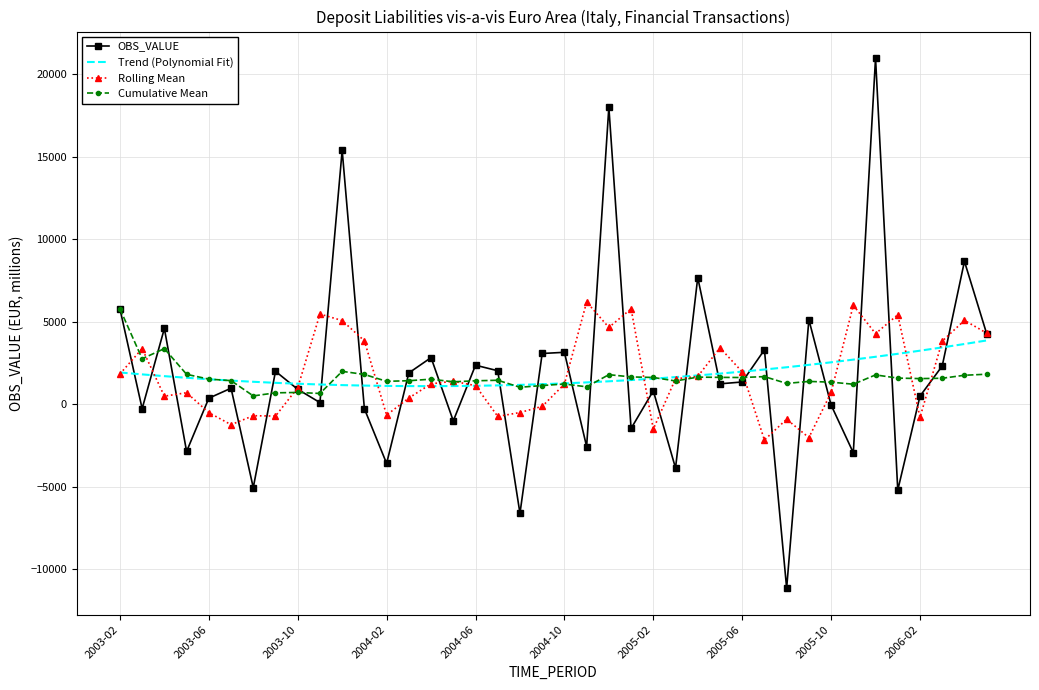

What are all the series names shown in the legend?

OBS_VALUE, Trend (Polynomial Fit), Rolling Mean, Cumulative Mean